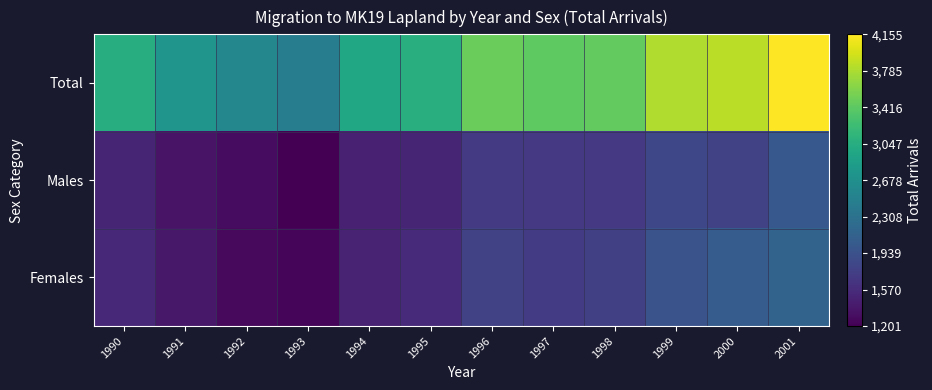

At which category is the sum across all series the highest?

2001